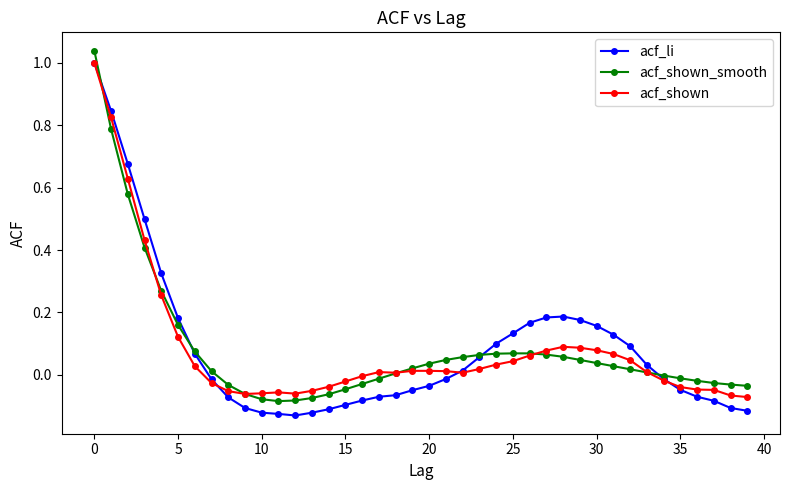

Which series has the widest spread of values?

acf_li